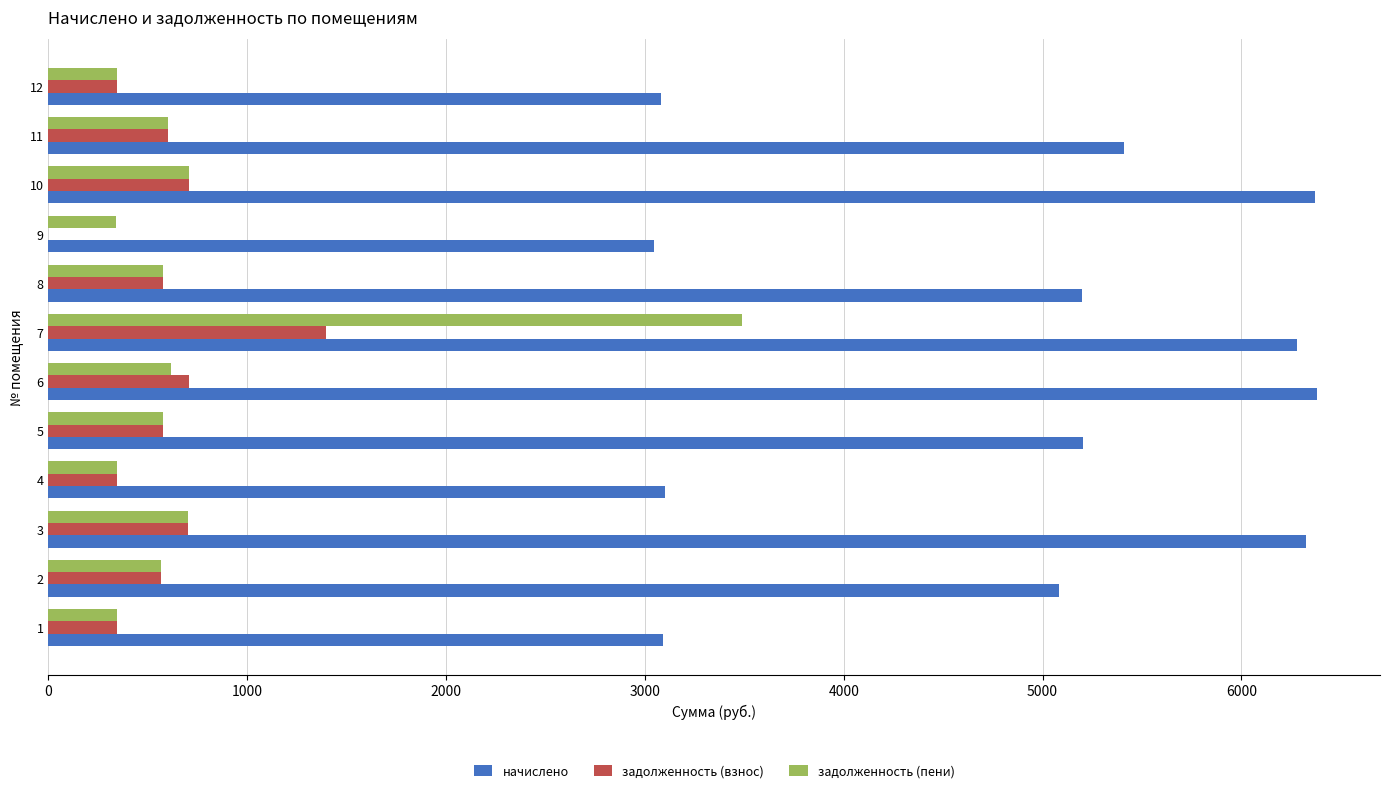

What is the sum of all начислено values?

58567.6